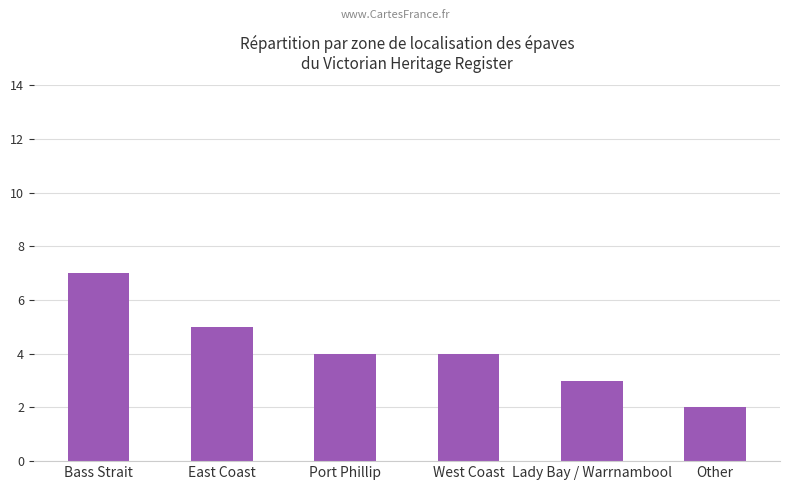

What is the sum of all values?

25